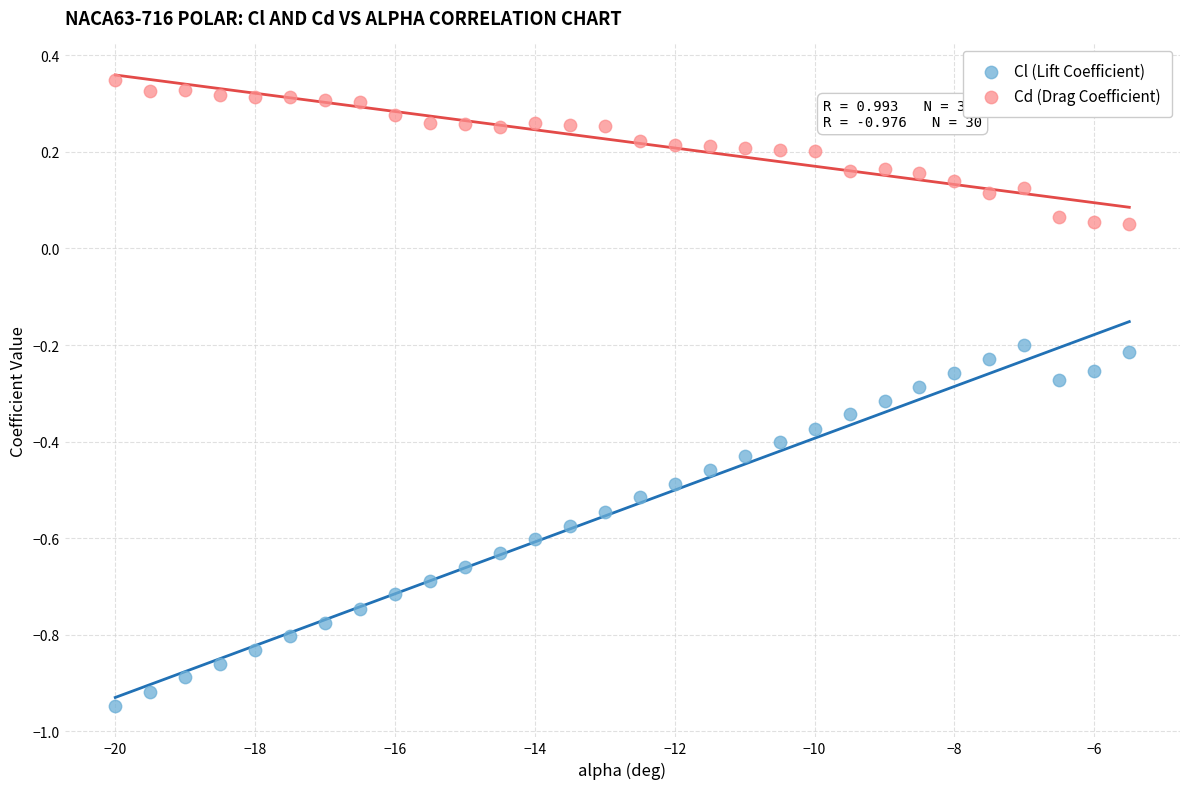

What are all the series names shown in the legend?

Cl (Lift Coefficient), Cd (Drag Coefficient)